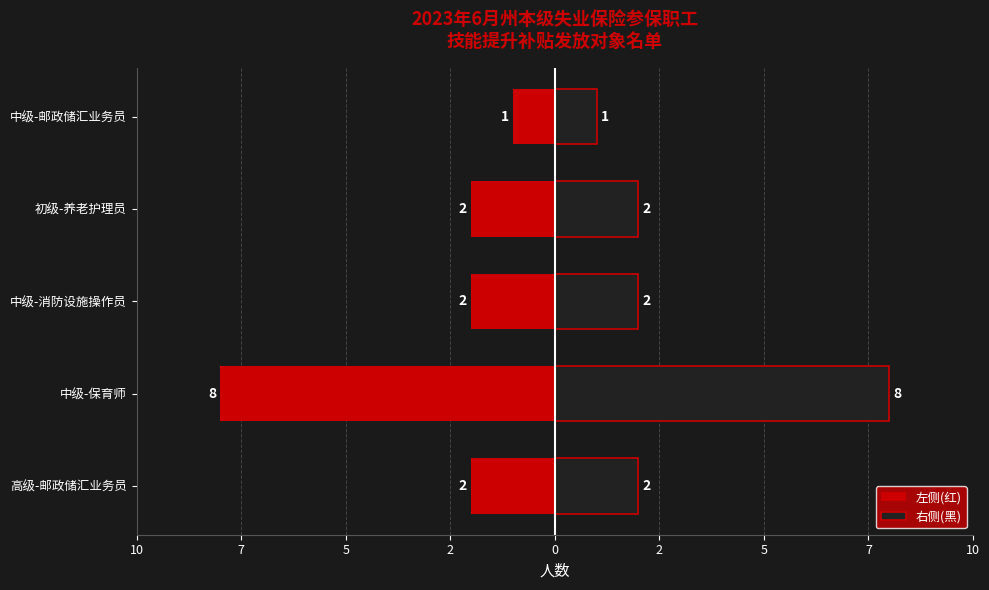

What is the difference between the maximum and minimum values in the 右侧(黑) series?

7